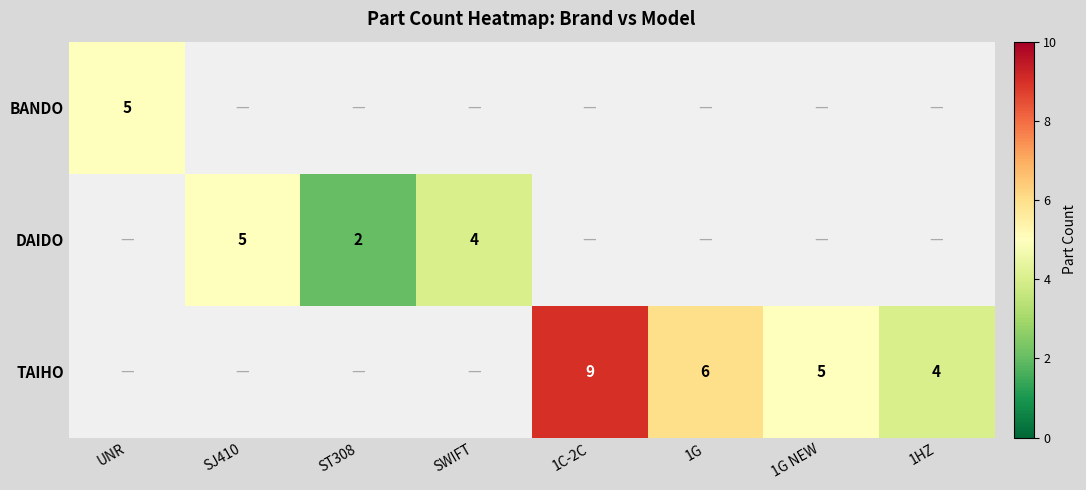

How many distinct data groups are displayed?

3